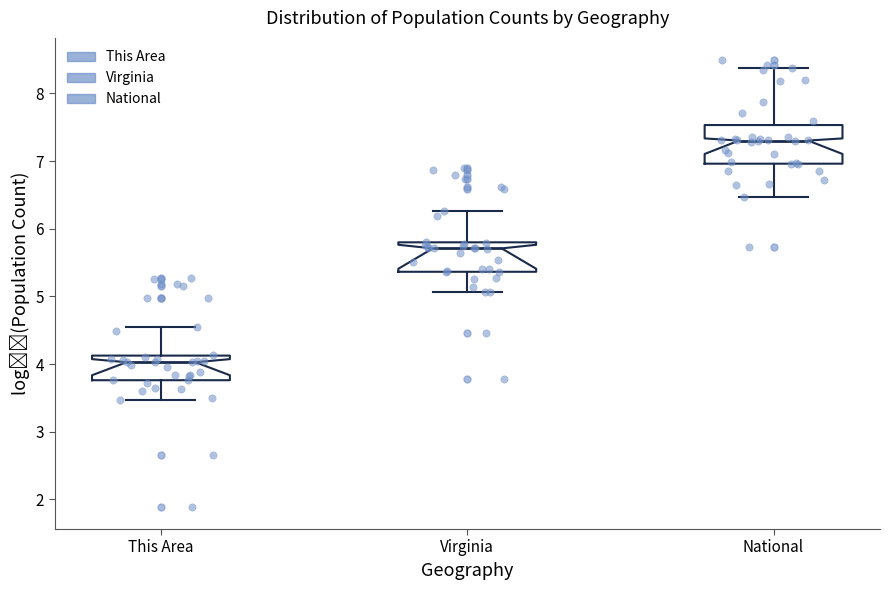

Reading left to right, transcribe this box plot: for each box, give where its median line is, the range the box spans, and where its two whiskers end, as read against the y-axis. The values are not printed on the chart, so give them approximately, as read against the axis.

This Area: median 4.0, box 3.8 to 4.1, whiskers 3.5 to 4.5
Virginia: median 5.7, box 5.4 to 5.8, whiskers 5.1 to 6.3
National: median 7.3, box 7.0 to 7.5, whiskers 6.5 to 8.4